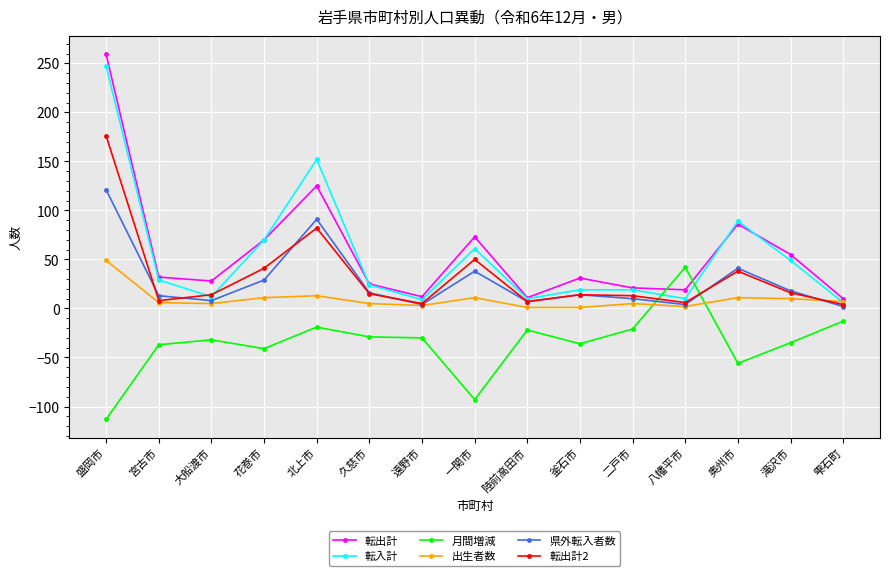

What is the difference between the highest and lowest values at 宮古市?

69